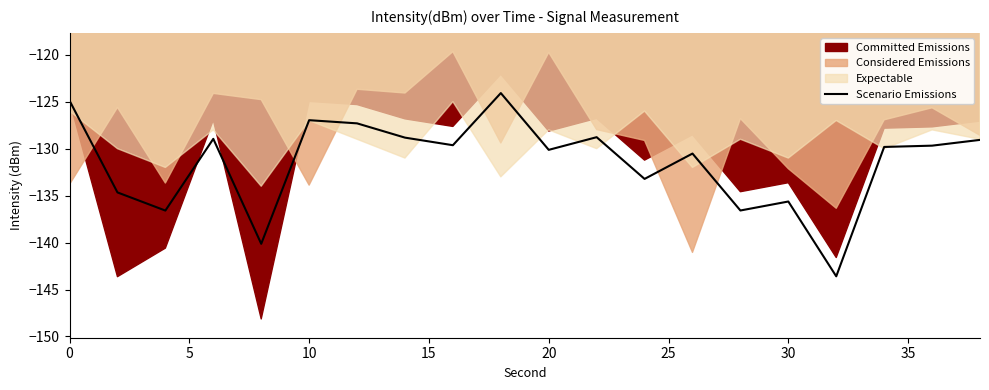

What is the lowest value of the Scenario Emissions series?

-143.6